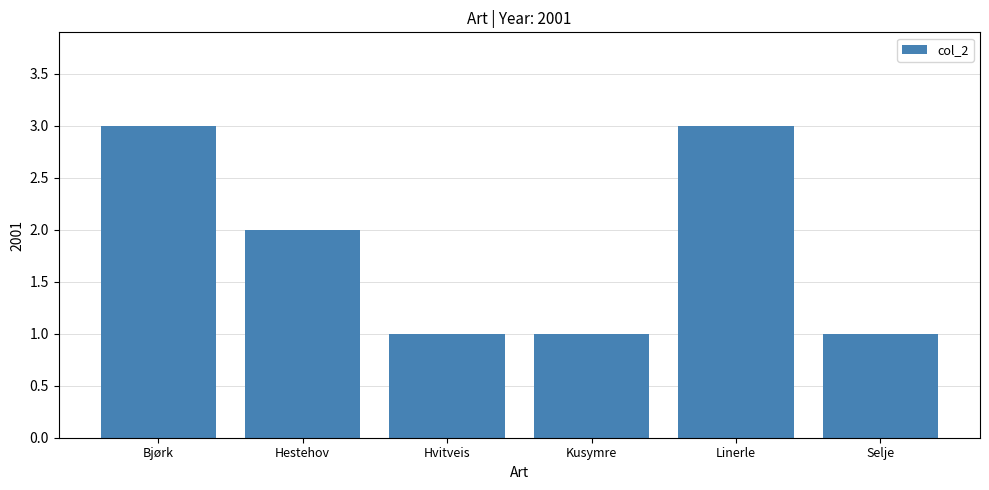

Does the chart contain any negative values?

No